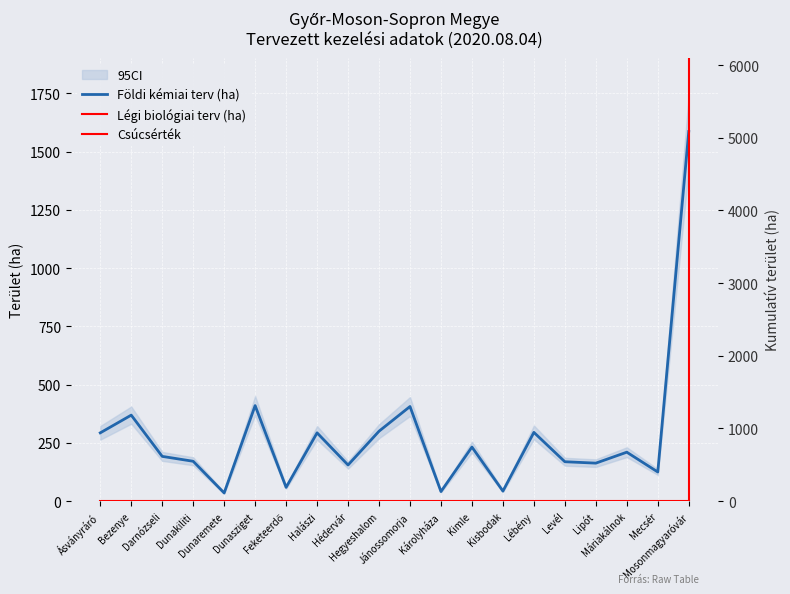

What is the change in value from Ásványráró to Hegyeshalom?

+7